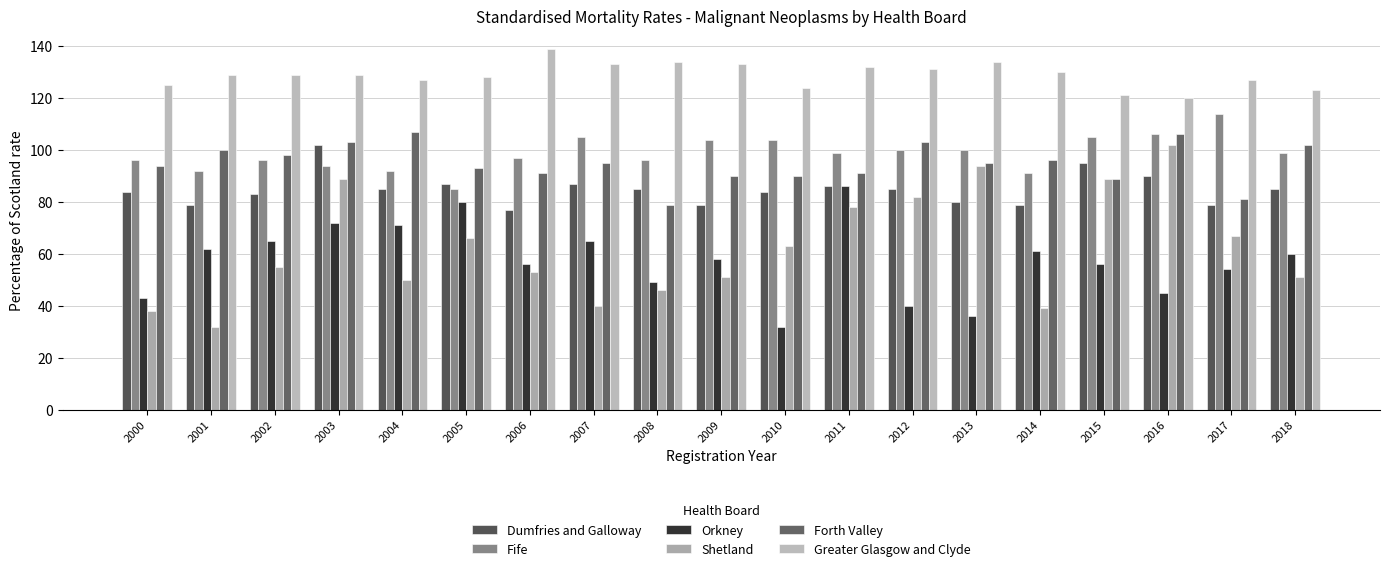

How many groups of bars are there?

19